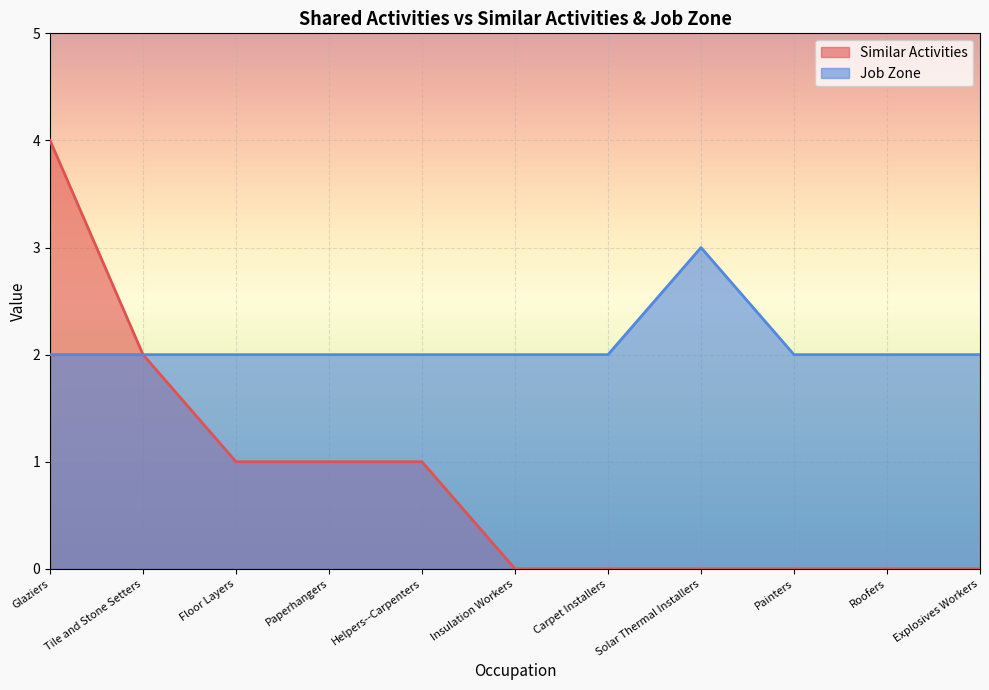

How many lines are shown in the chart?

2